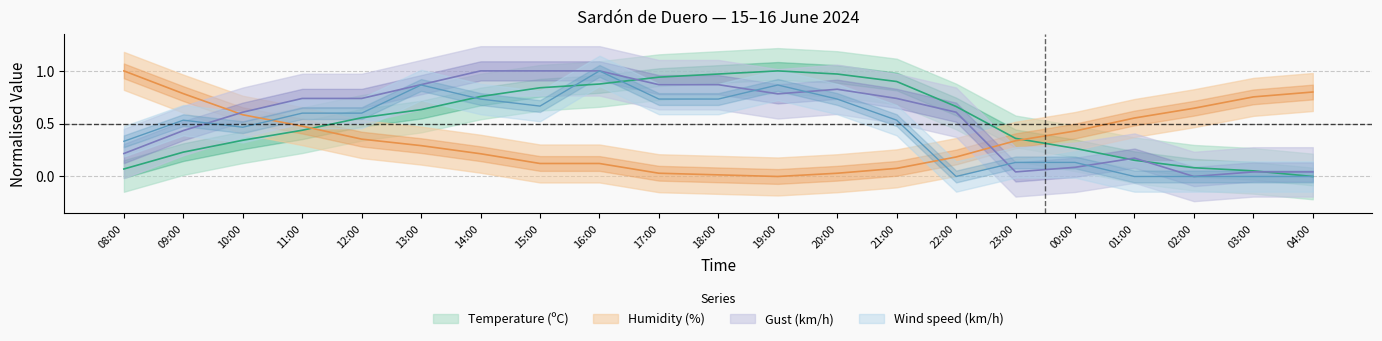

What position from the left is 16:00?

9